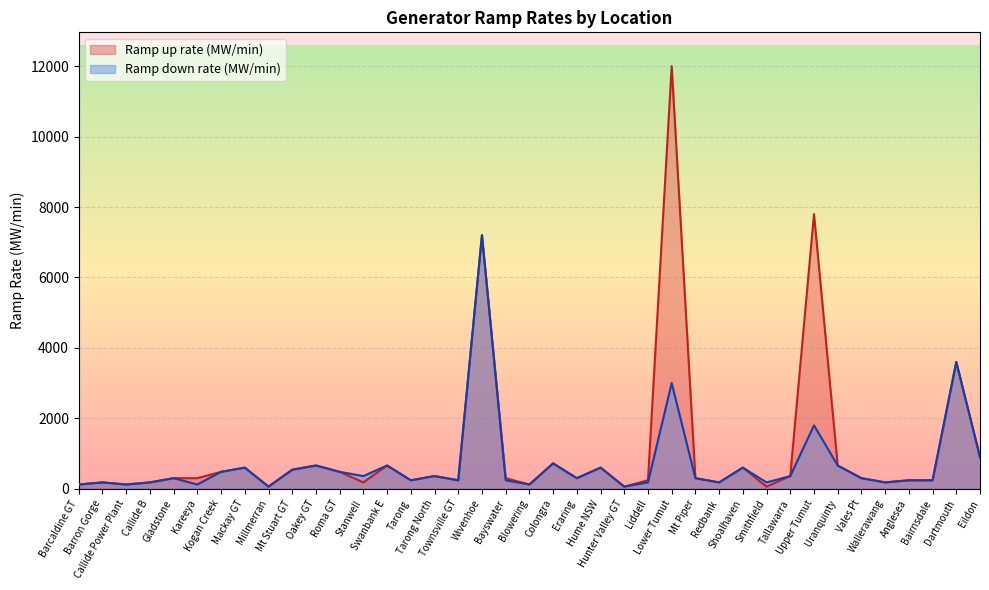

How many lines are shown in the chart?

2